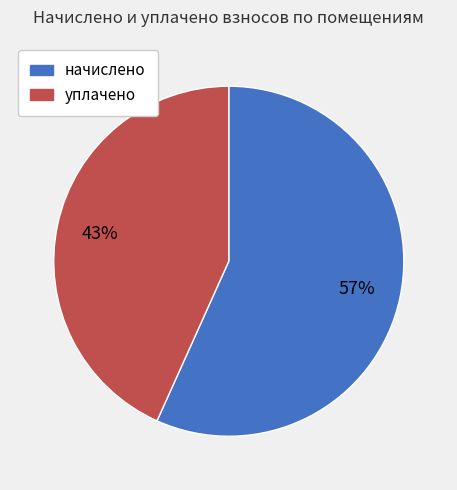

Which has a higher value, уплачено or начислено?

начислено